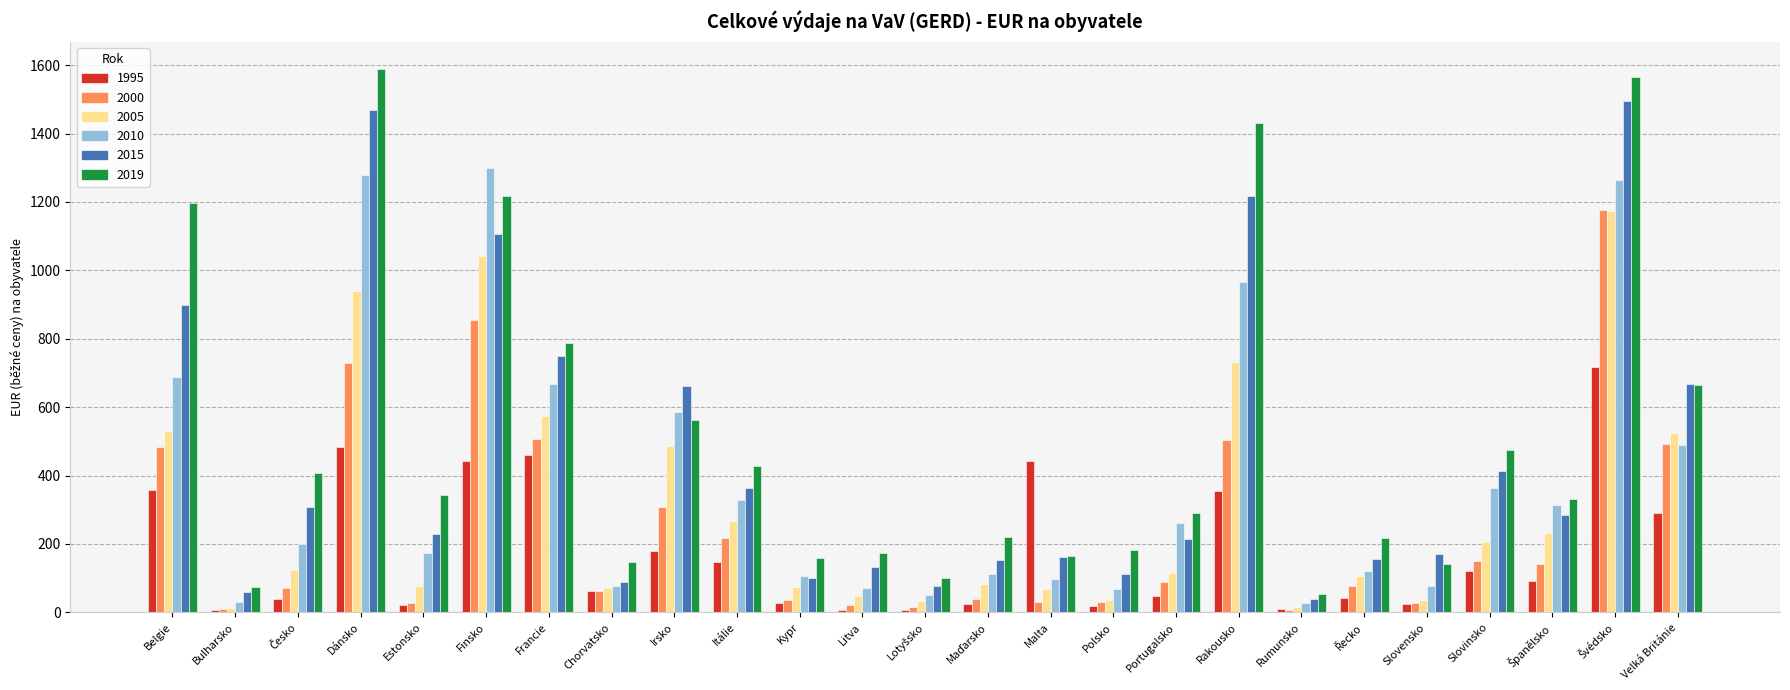

What is the maximum value shown in the chart?

1588.8